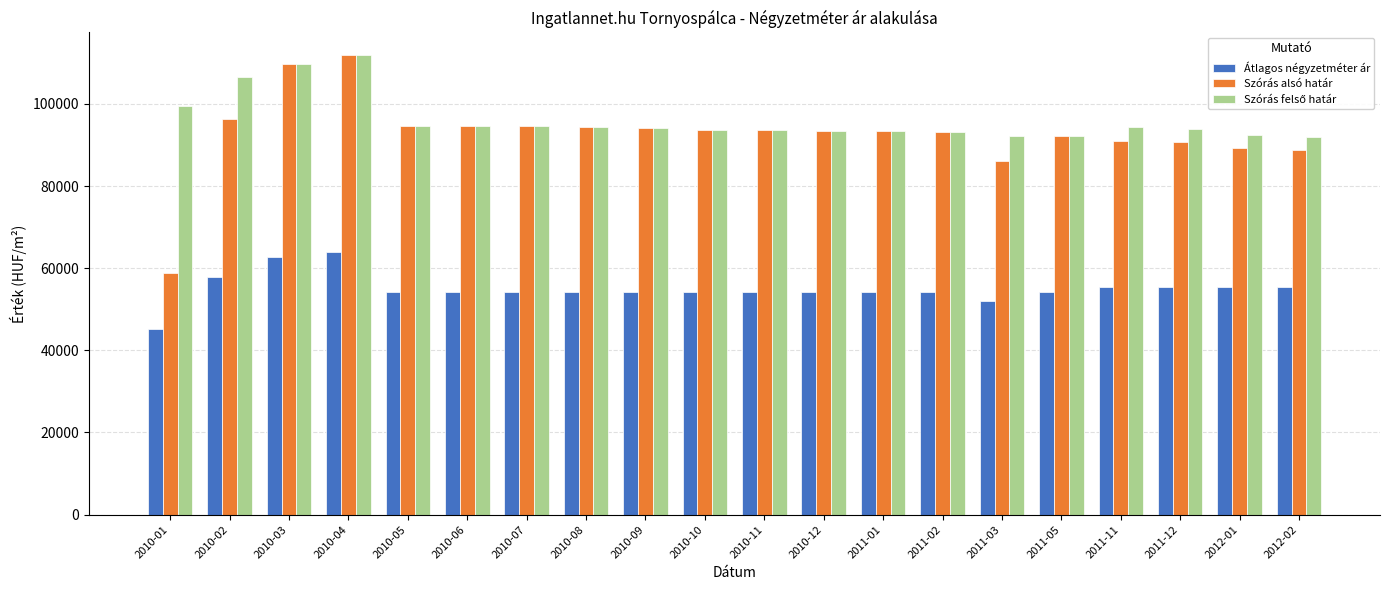

Where does the Szórás alsó határ series first go above 93547?

2010-02